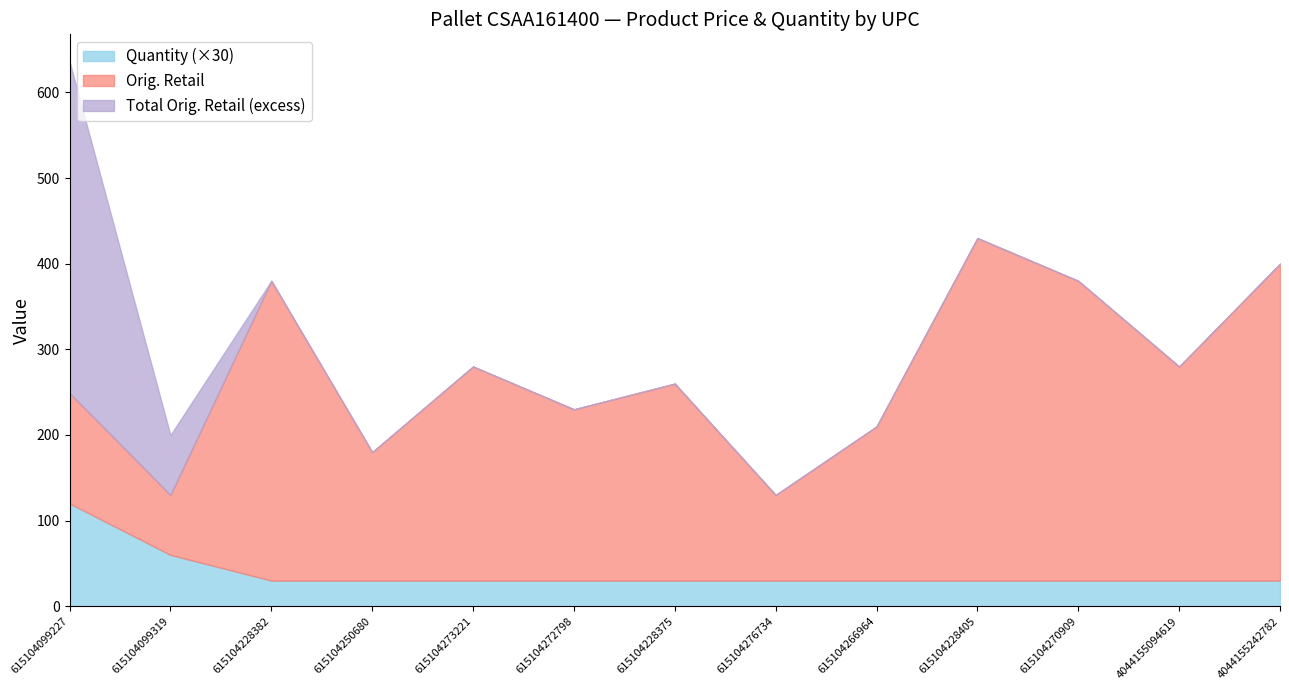

True or false: Total Orig. Retail has more than 1 interior local peaks.

True